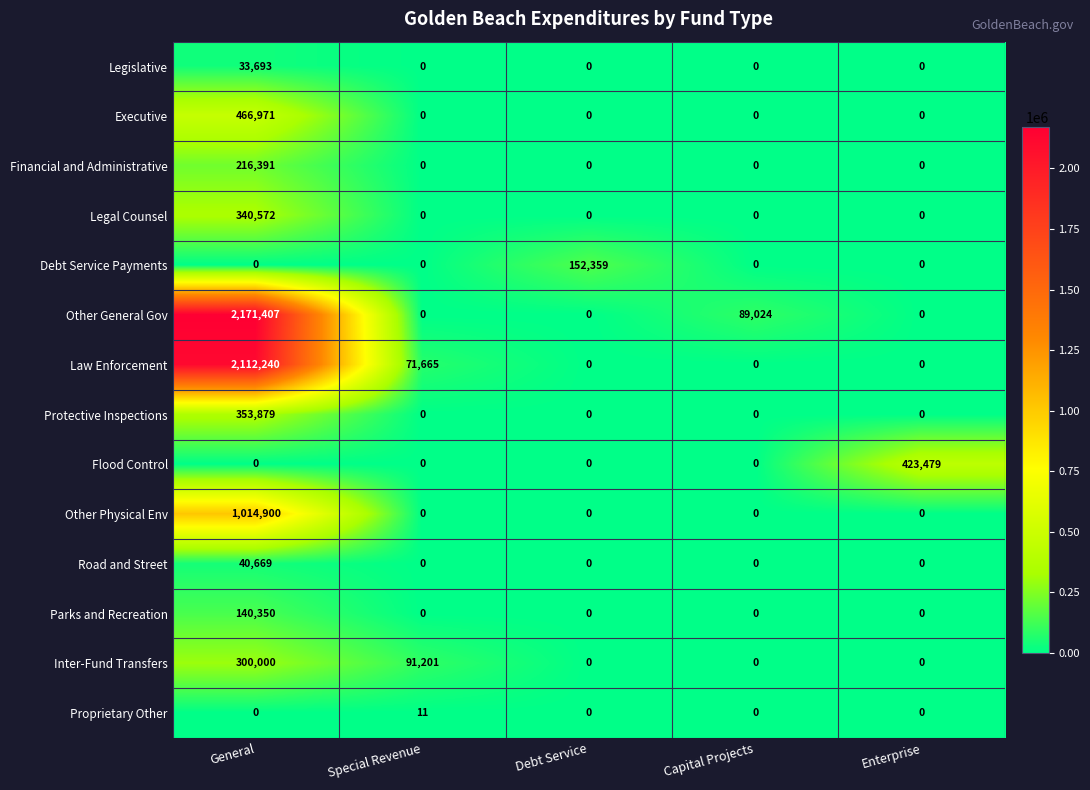

What is the average value of the Law Enforcement series?

436781